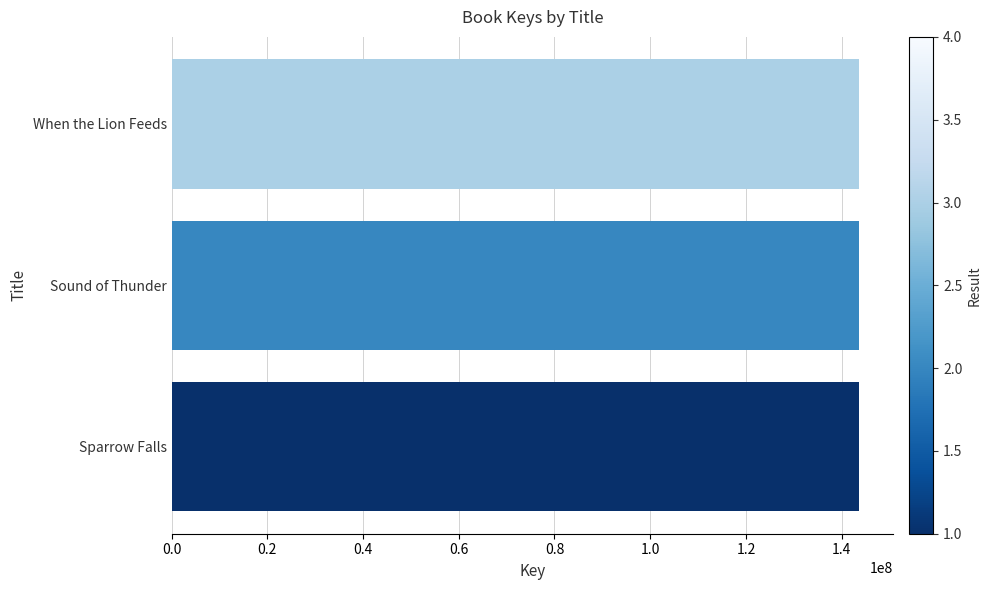

What is the smallest value displayed?

143582394